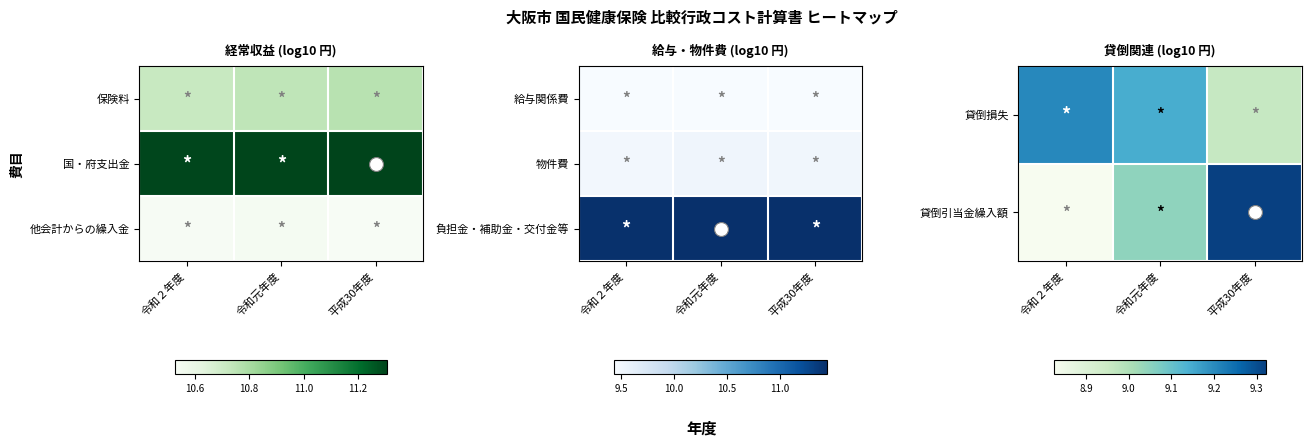

Which series has the largest range (max minus min)?

貸倒引当金繰入額